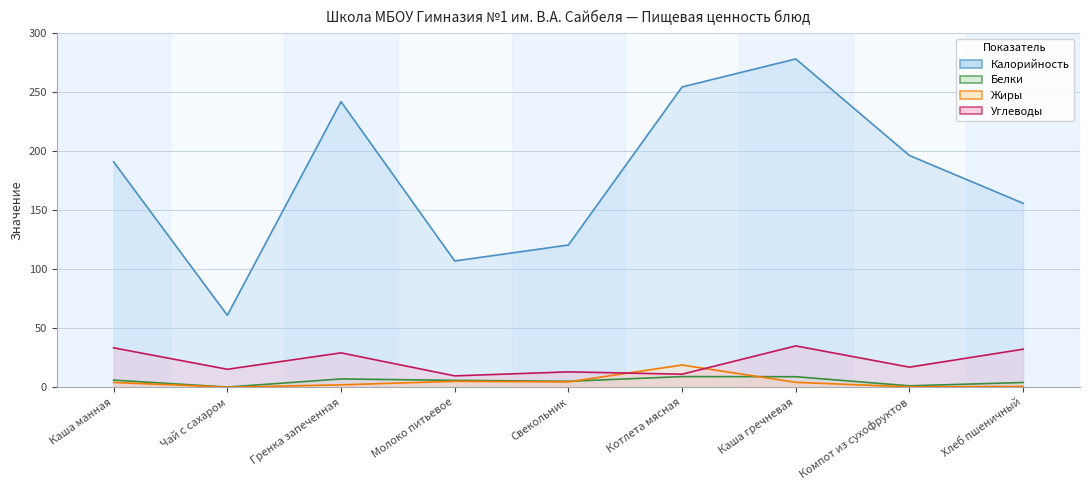

At Каша манная, list the series in order from largest to smallest.

Калорийность, Углеводы, Белки, Жиры